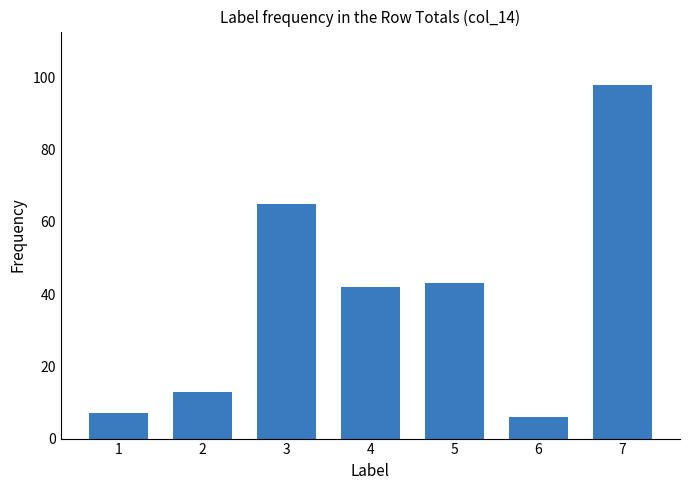

What is the greatest value displayed?

98